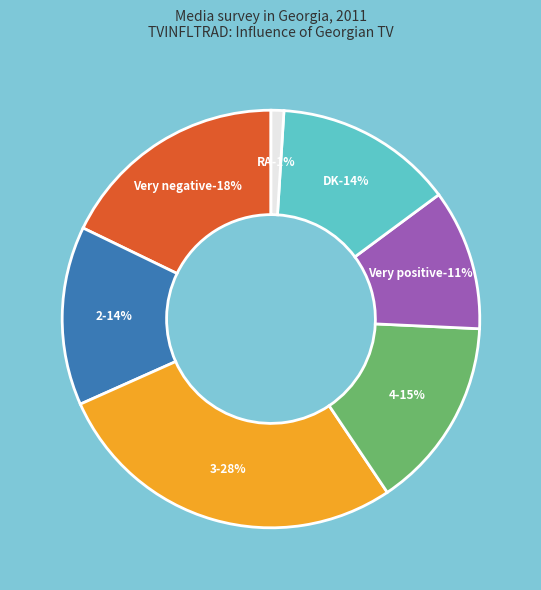

What is the total percentage of DK and 3?

41.6%